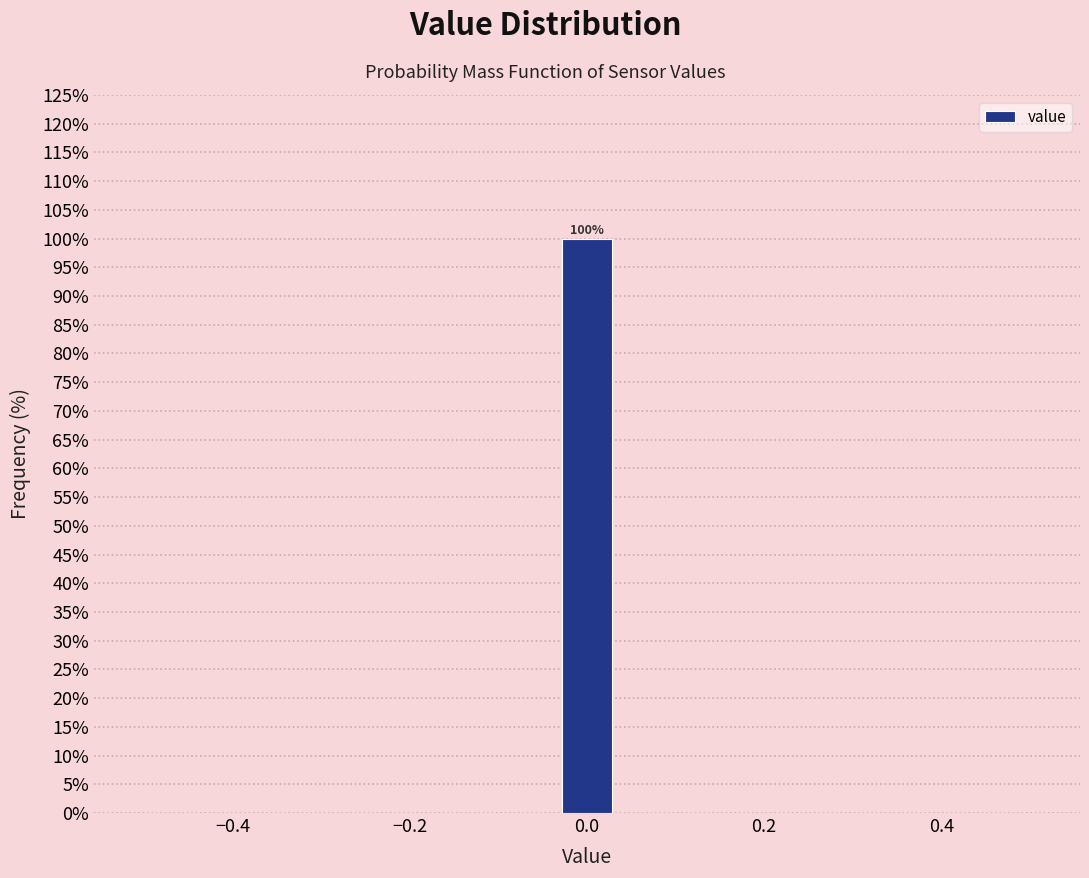

Around what value on the x-axis is the tallest bar? Give the approximate position of its centre, as read against the axis.

0.00